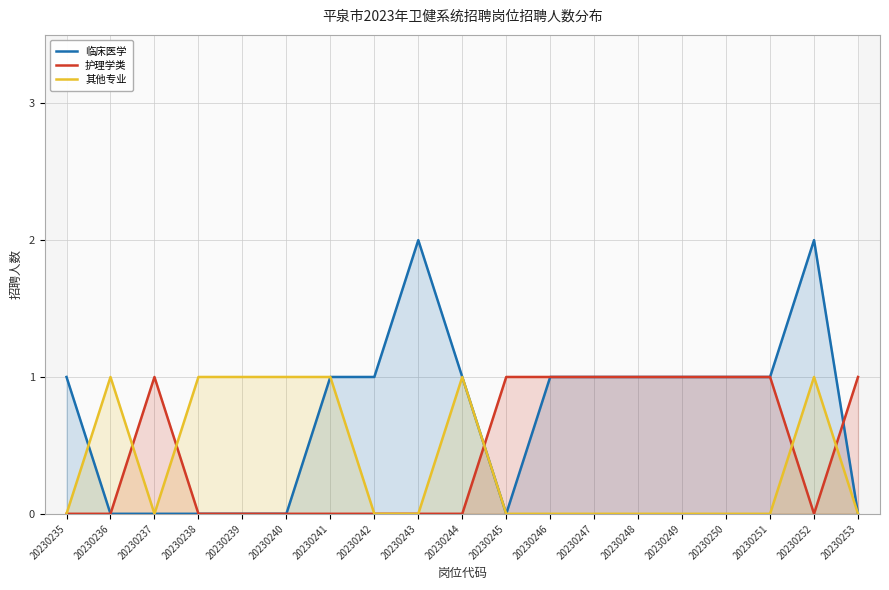

Which series has the largest range (max minus min)?

临床医学